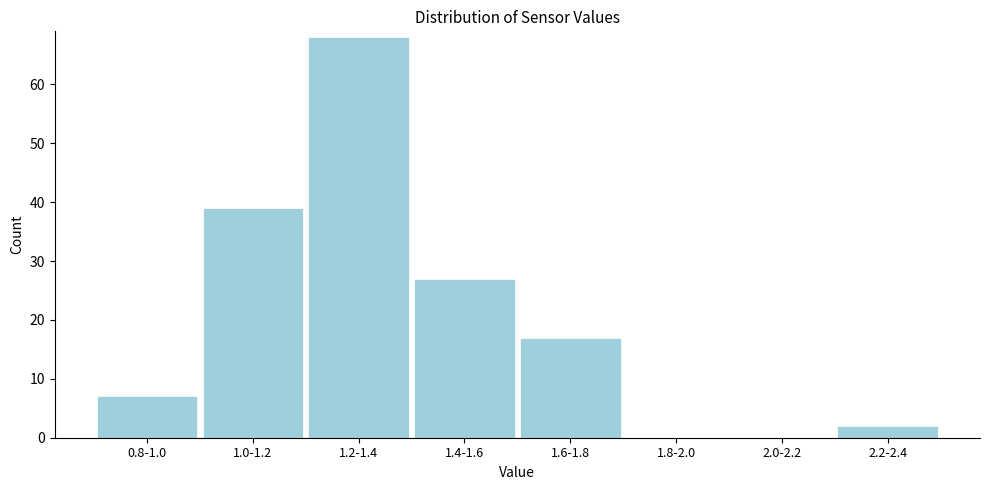

Reading left to right, transcribe all the data shown in this chart.

0.8-1.0=7	1.0-1.2=39	1.2-1.4=68	1.4-1.6=27	1.6-1.8=17	1.8-2.0=0	2.0-2.2=0	2.2-2.4=2